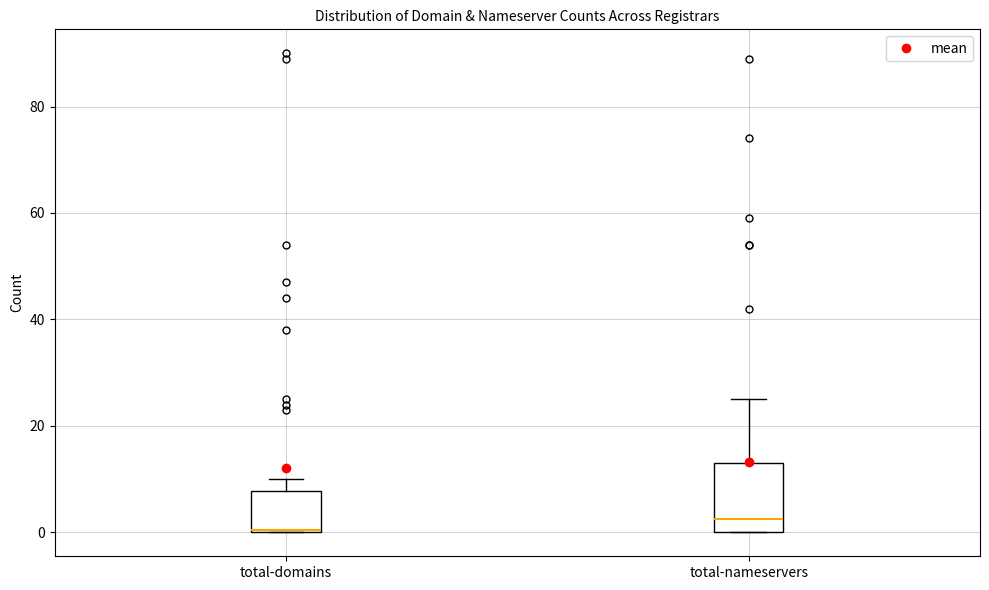

Reading left to right, transcribe this box plot: for each box, give where its median line is, the range the box spans, and where its two whiskers end, as read against the y-axis. The values are not printed on the chart, so give them approximately, as read against the axis.

total-domains: median 0, box 0 to 8, whiskers 0 to 10
total-nameservers: median 2, box 0 to 14, whiskers 0 to 26